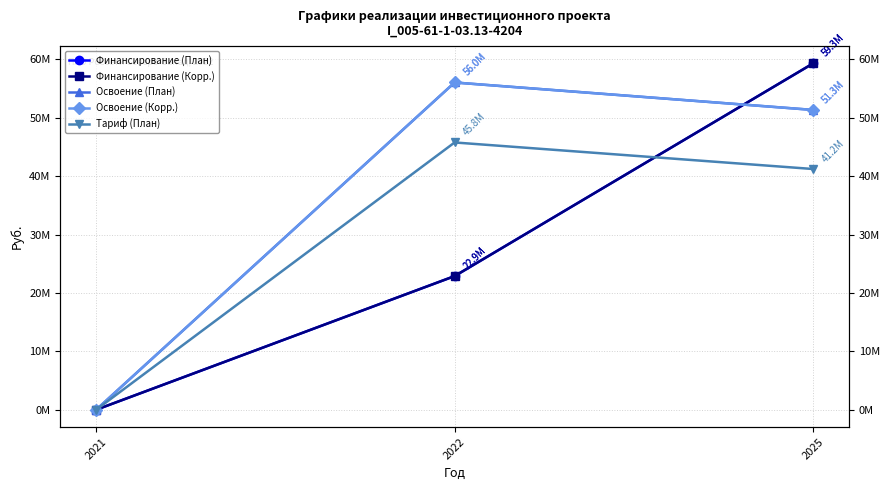

Is this an area chart (filled region under the line)?

No